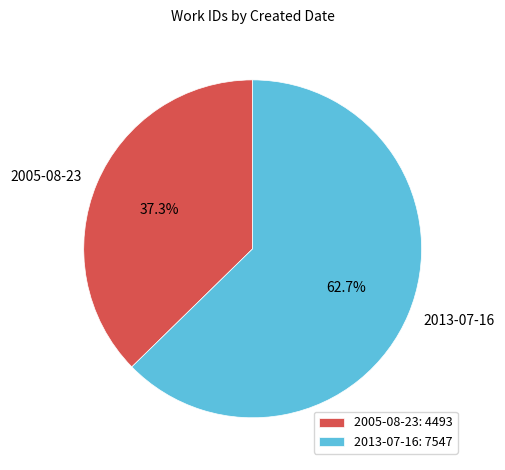

Approximately how many times larger is the value at 2005-08-23 compared to 2013-07-16?

0.6